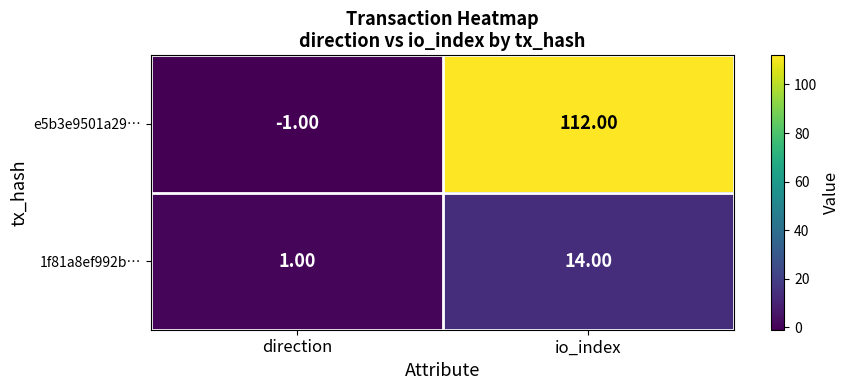

What is the difference between the 1f81a8ef992b… values at io_index and direction?

13